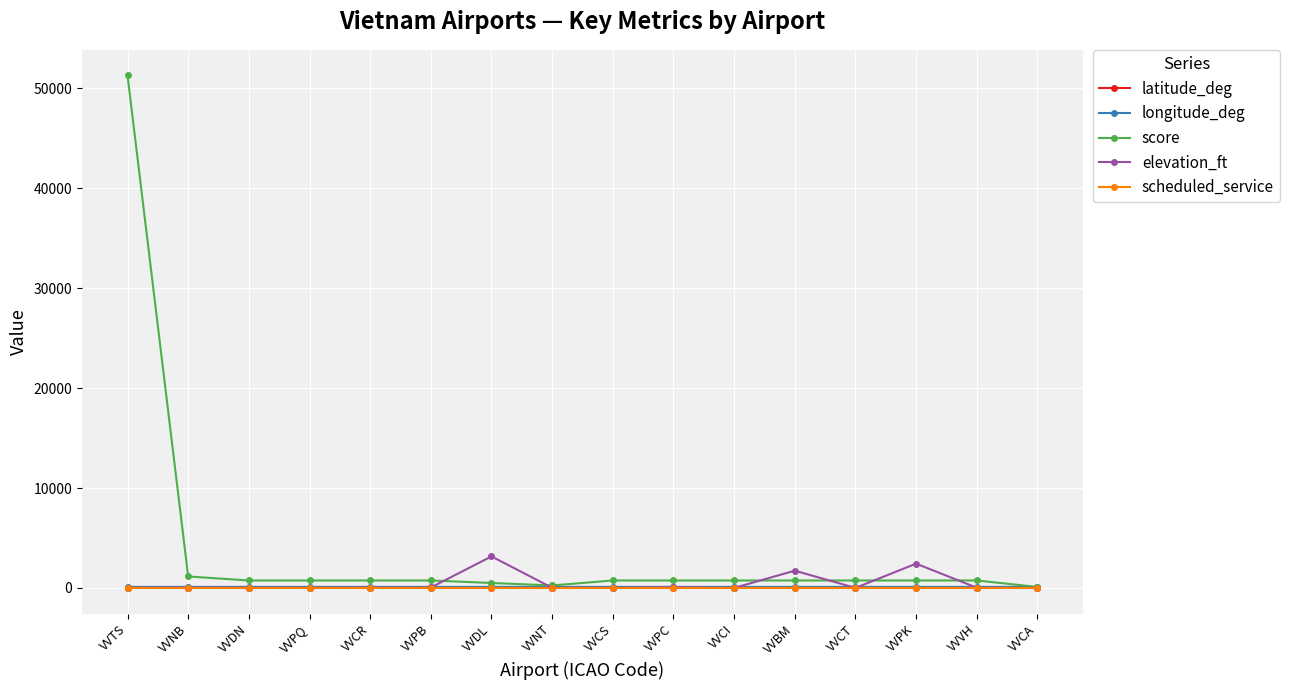

Which category has the highest value in the score series?

VVTS